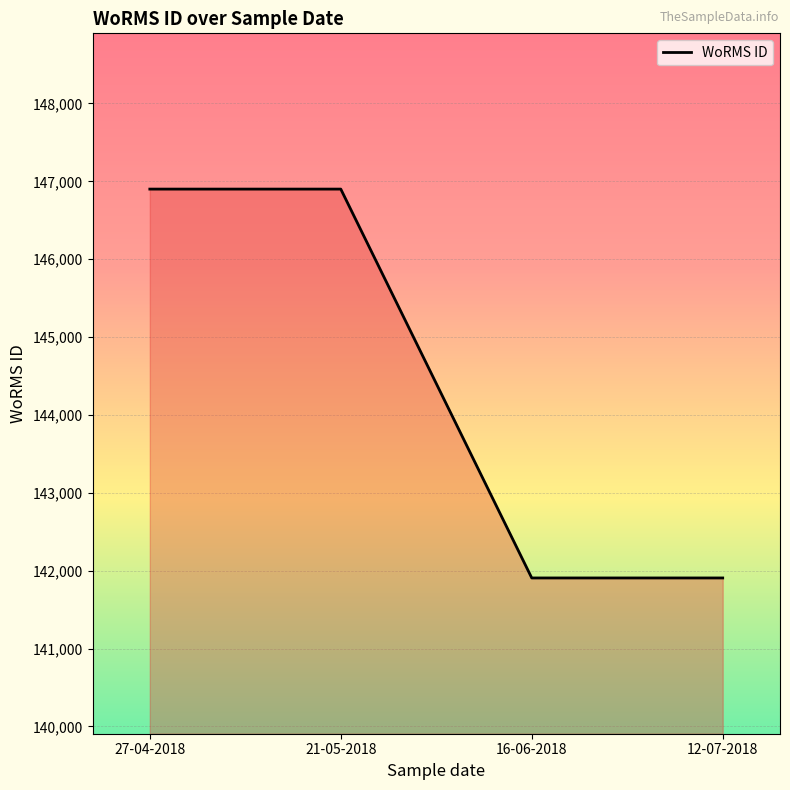

What is the ratio of the value at 12-07-2018 to the value at 16-06-2018?

1.0